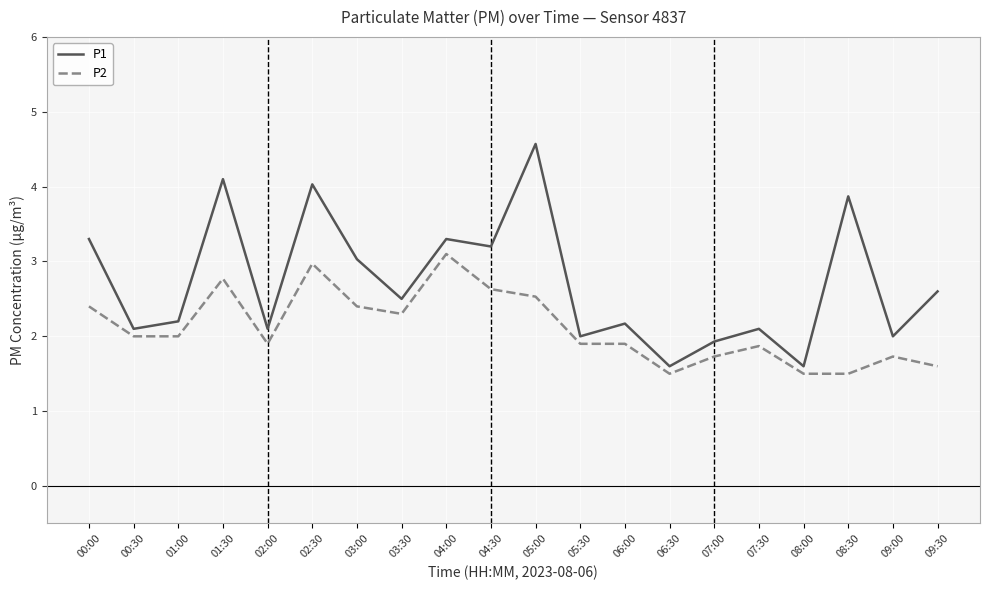

What is the difference between the P2 values at 02:30 and 06:30?

1.5